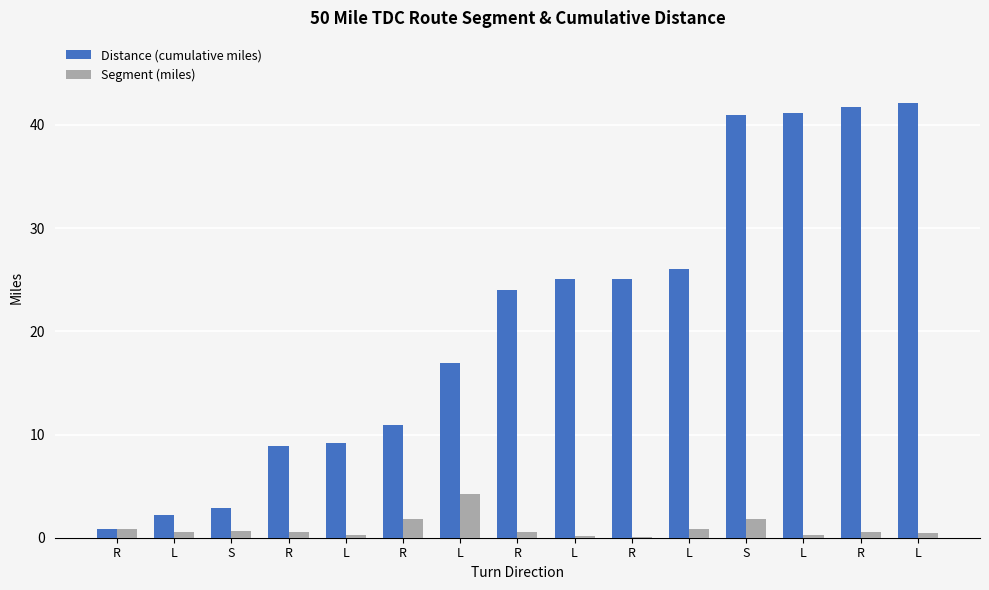

What are all the series names shown in the legend?

Distance (cumulative miles), Segment (miles)